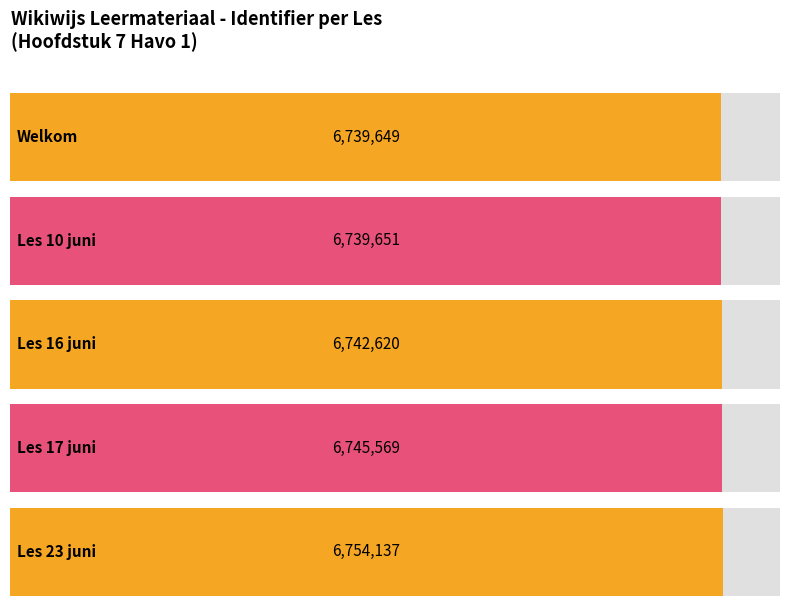

Where is the data nearest to the value 6746893?

Les 17 juni